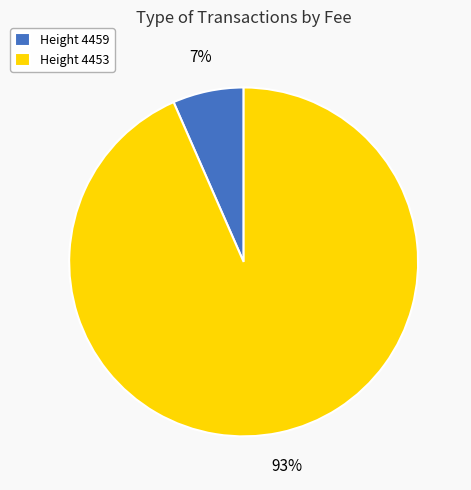

To the nearest percent, what is the average slice percentage?

50%